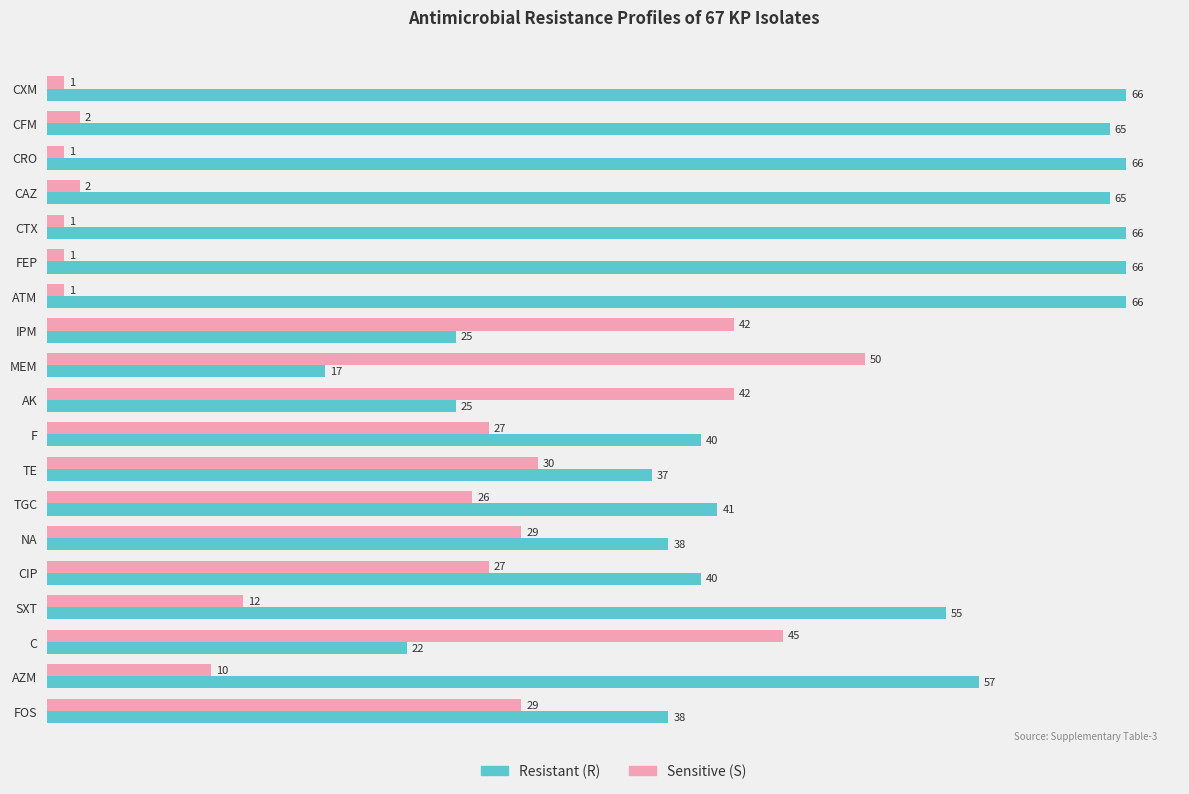

Is it true that Resistant (R) equals 66 at CXM?

True